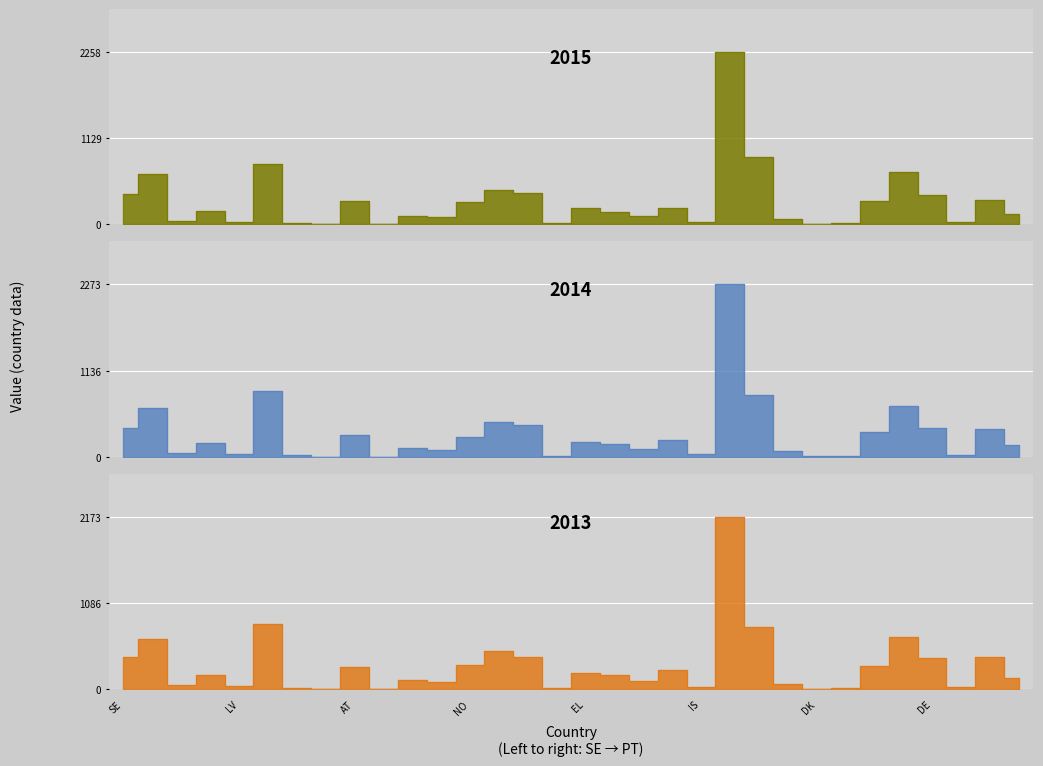

At which category does the chart reach its peak across all series?

TR